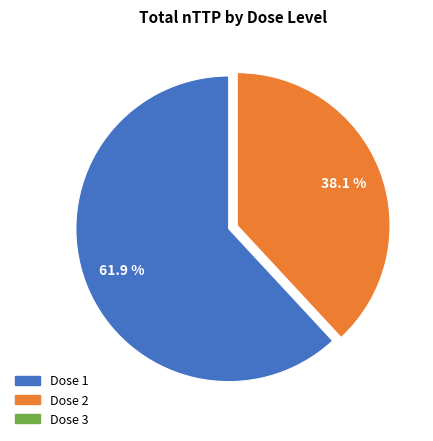

Does any single category account for the majority?

Yes